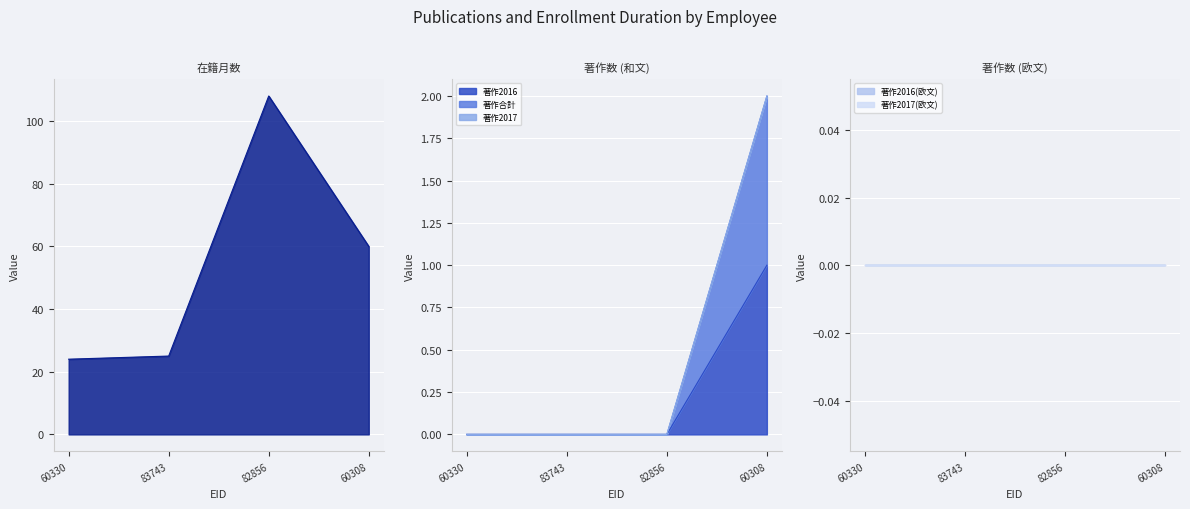

What is the label of the 4th point from the right?

60330